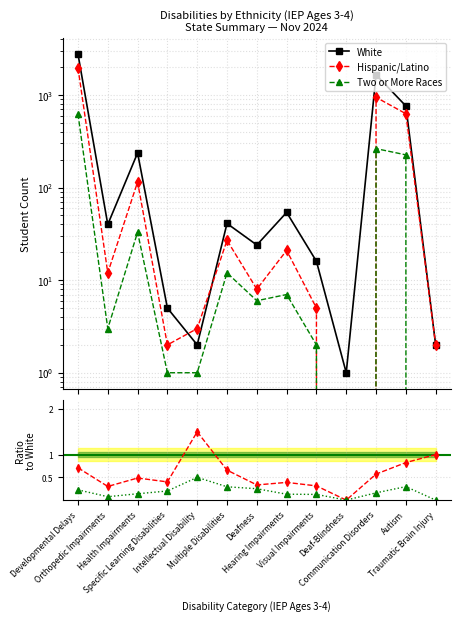

At Traumatic Brain Injury, list the series in order from largest to smallest.

White, Hispanic/Latino, Two or More Races